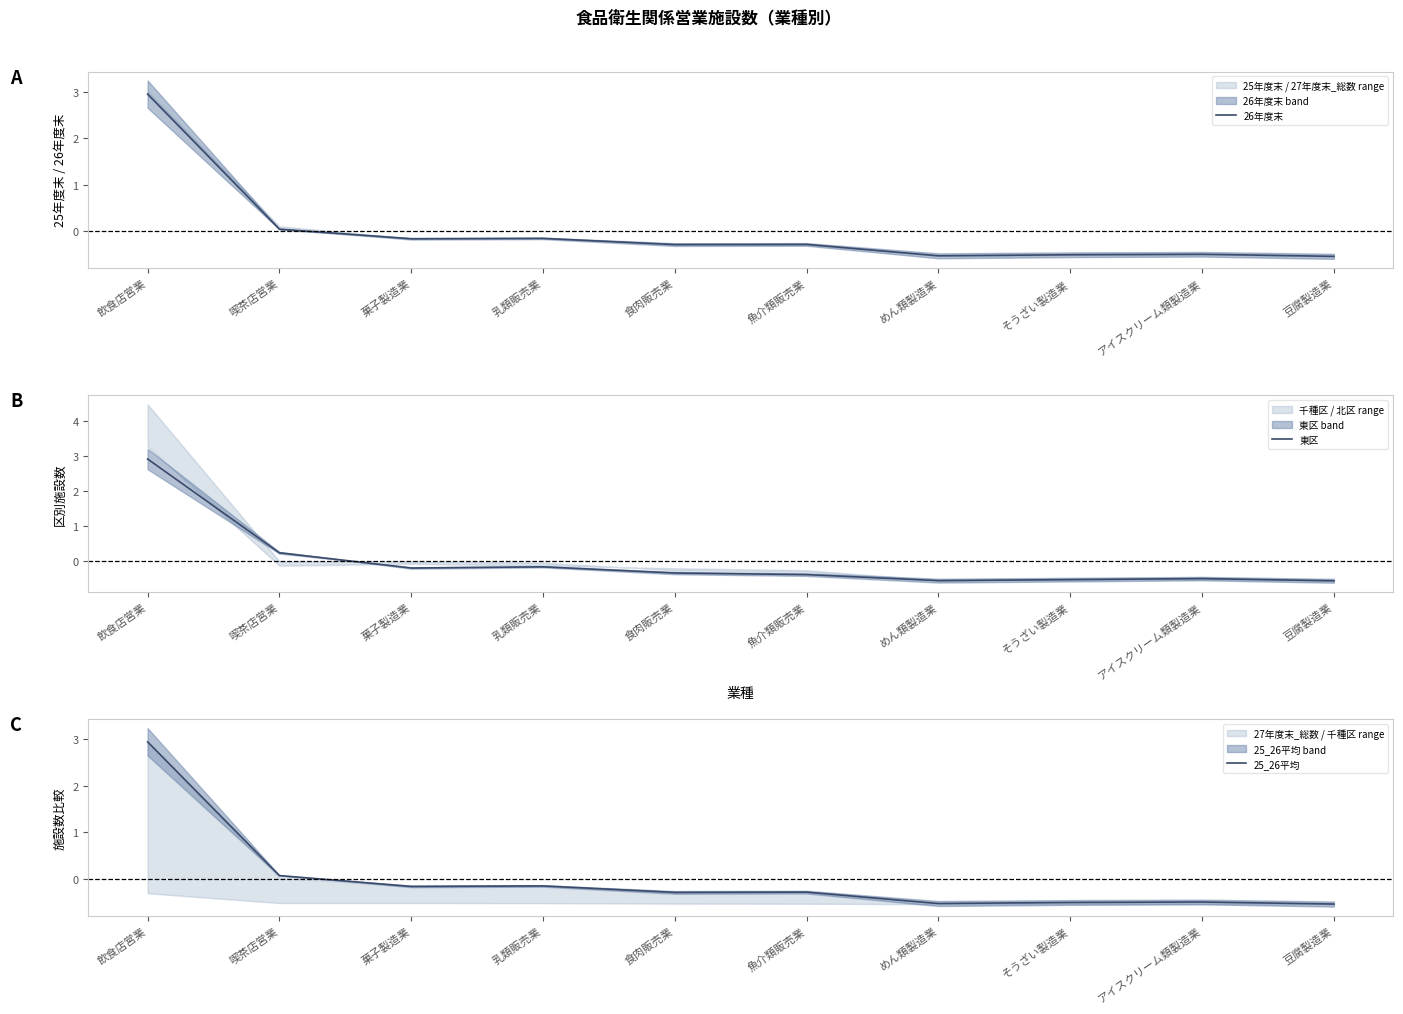

Where do 26年度末 and 25_26平均 first cross each other?

飲食店営業 and 喫茶店営業